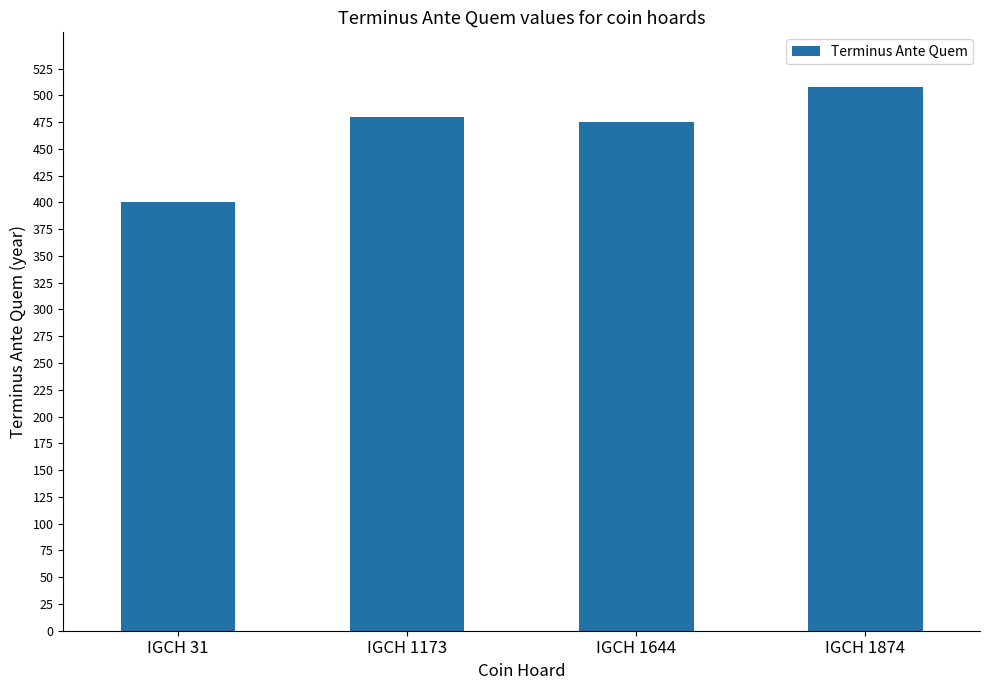

What is the change in value from IGCH 1173 to IGCH 1644?

-5